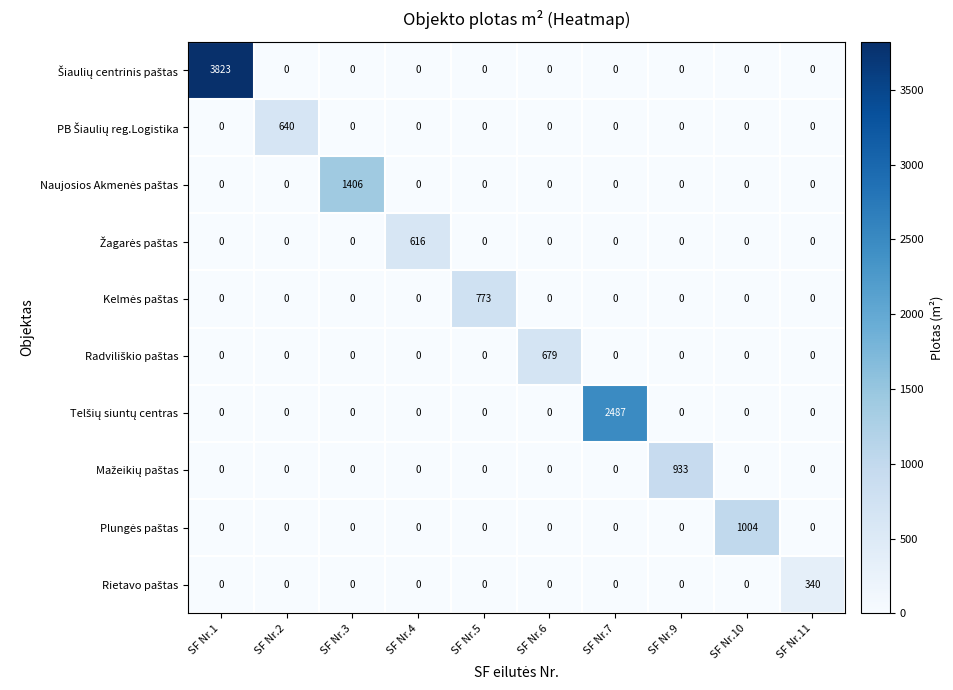

What is the total value across all series at SF Nr.7?

2487